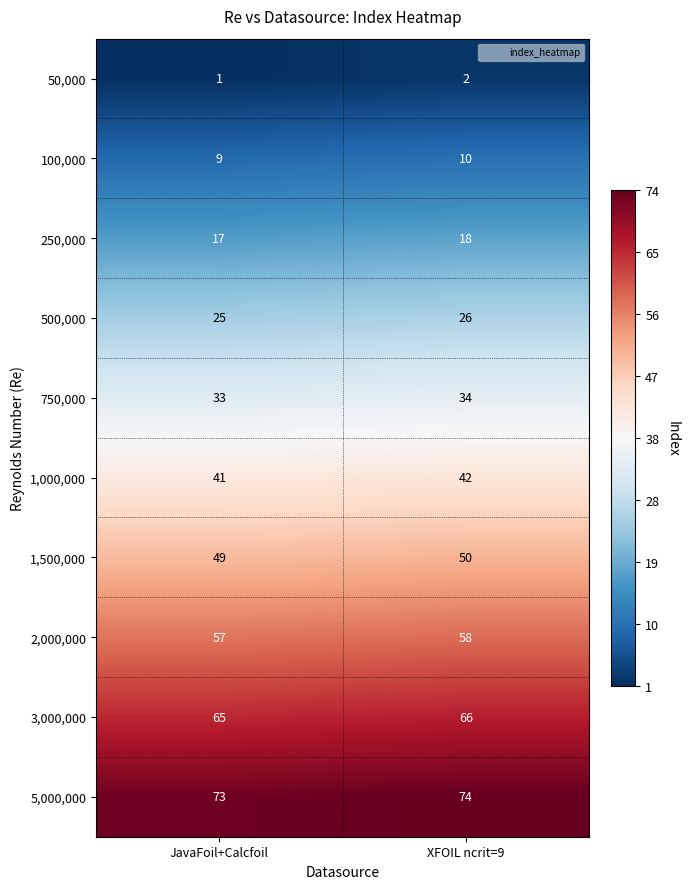

Read the 3,000,000 value at XFOIL ncrit=9.

66